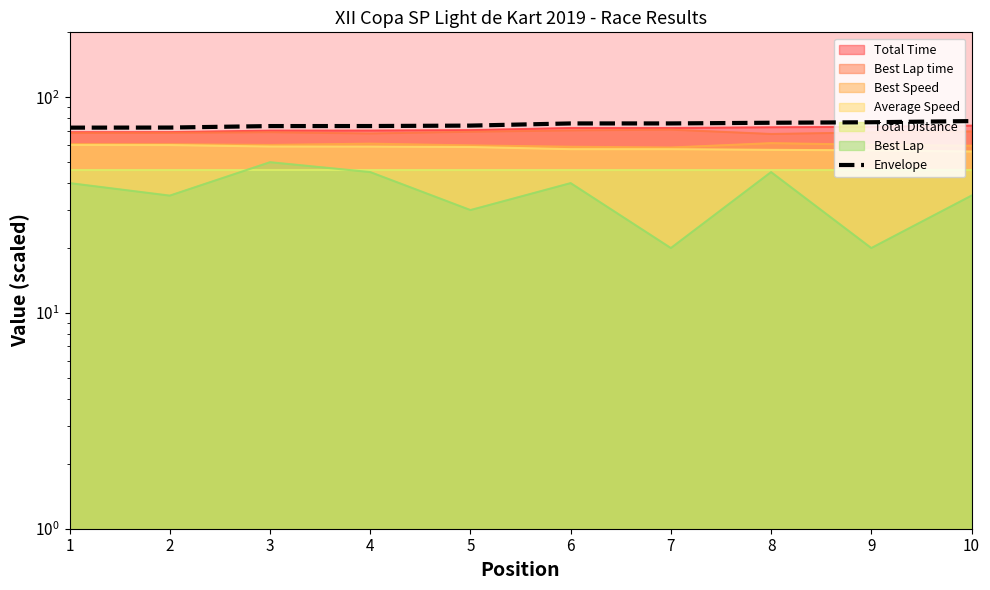

How many categories are shown in the chart?

10